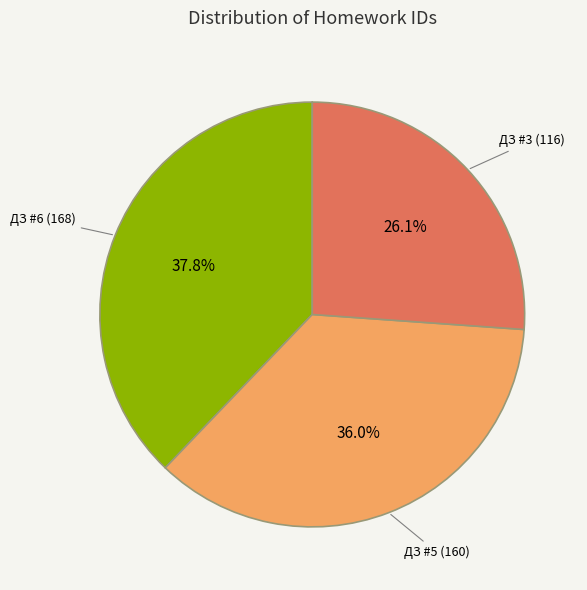

How many slices are in this pie chart?

3